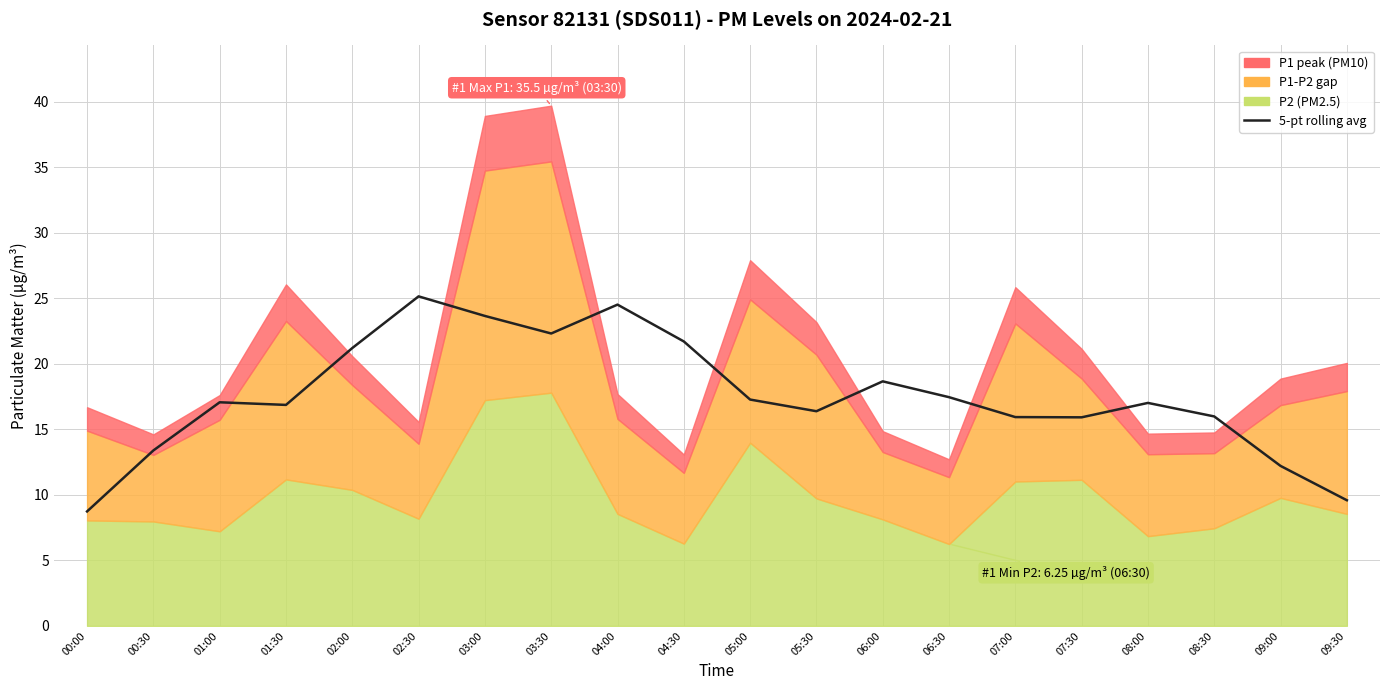

Reading left to right, extract all data points from this chart.

00:00=8.7	00:30=13.4	01:00=17.1	01:30=16.9	02:00=21.2	02:30=25.1	03:00=23.7	03:30=22.3	04:00=24.5	04:30=21.7	05:00=17.3	05:30=16.4	06:00=18.7	06:30=17.5	07:00=15.9	07:30=15.9	08:00=17.0	08:30=16.0	09:00=12.2	09:30=9.6